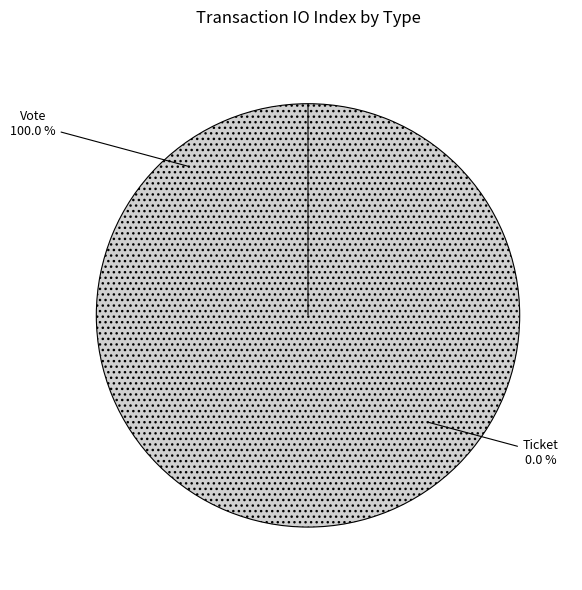

Which slice is the smallest?

Ticket (direction=1)